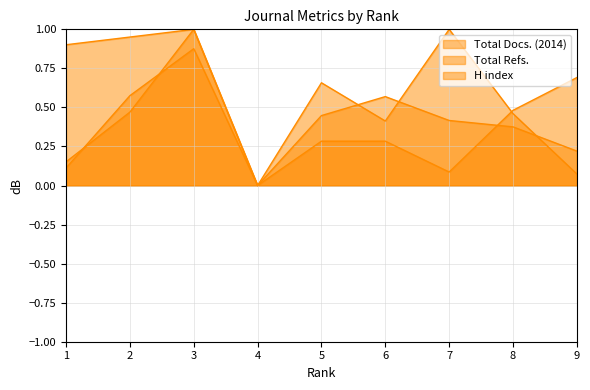

Which series has the largest total across all categories?

H index